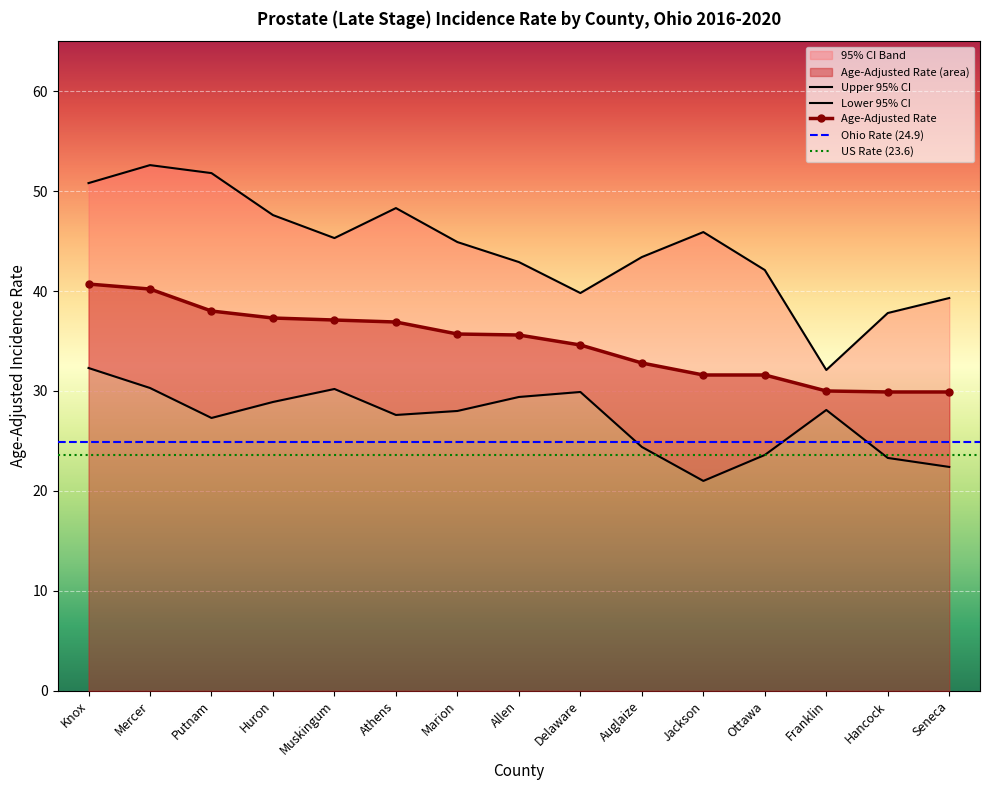

At which label is Upper 95% CI closest to 42?

Ottawa